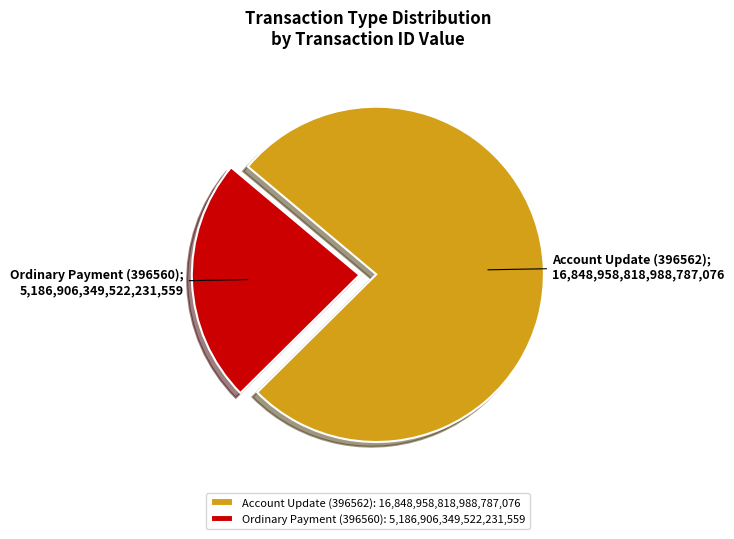

Which category has the biggest portion of the pie?

Account Update (396562)